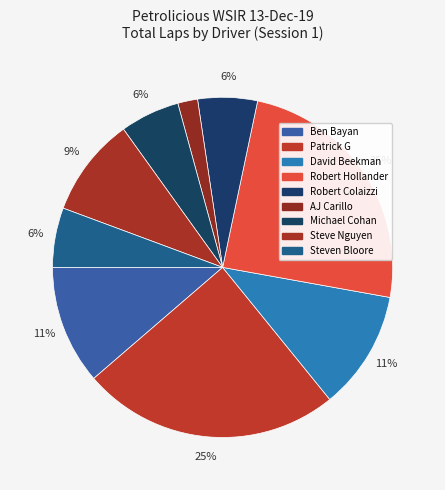

How many segments does this pie chart have?

9